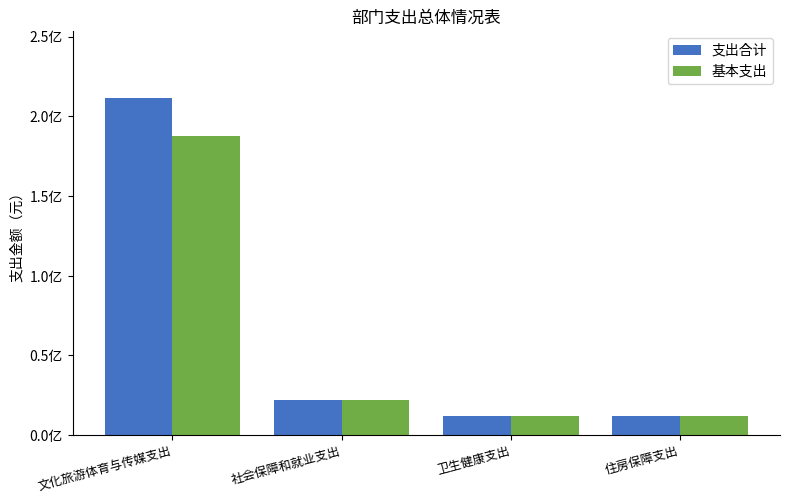

At how many categories does at least one series exceed 13185188?

1